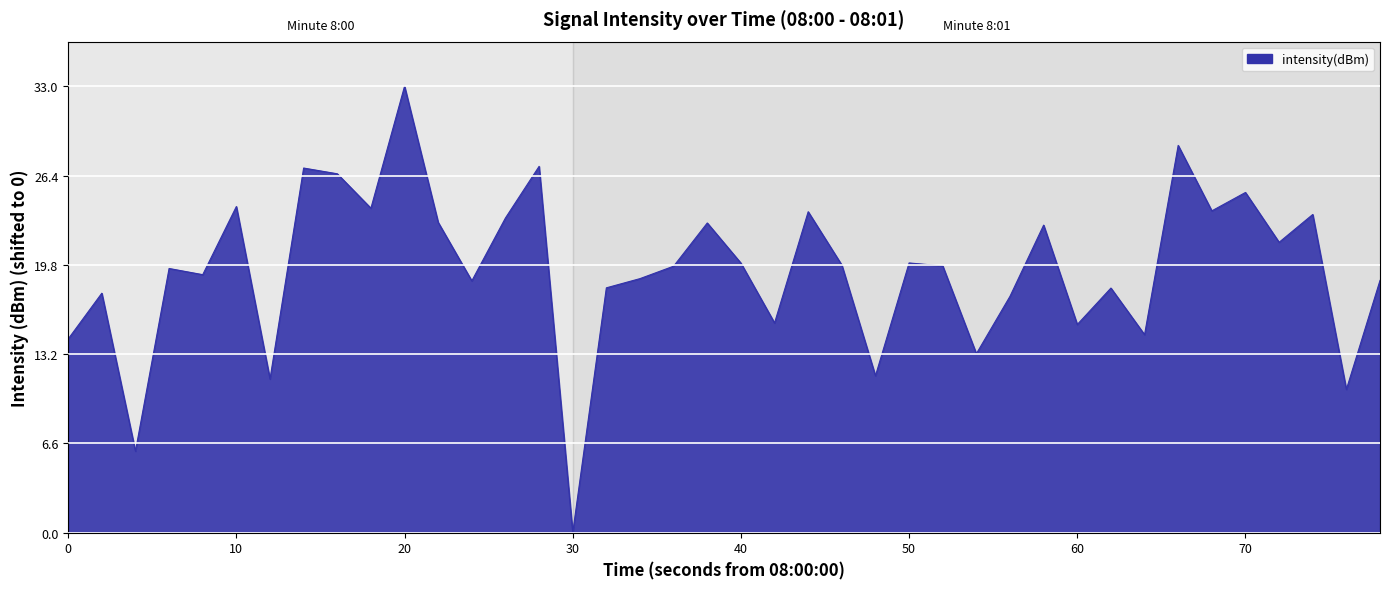

What is the maximum value shown in the chart?

33.0